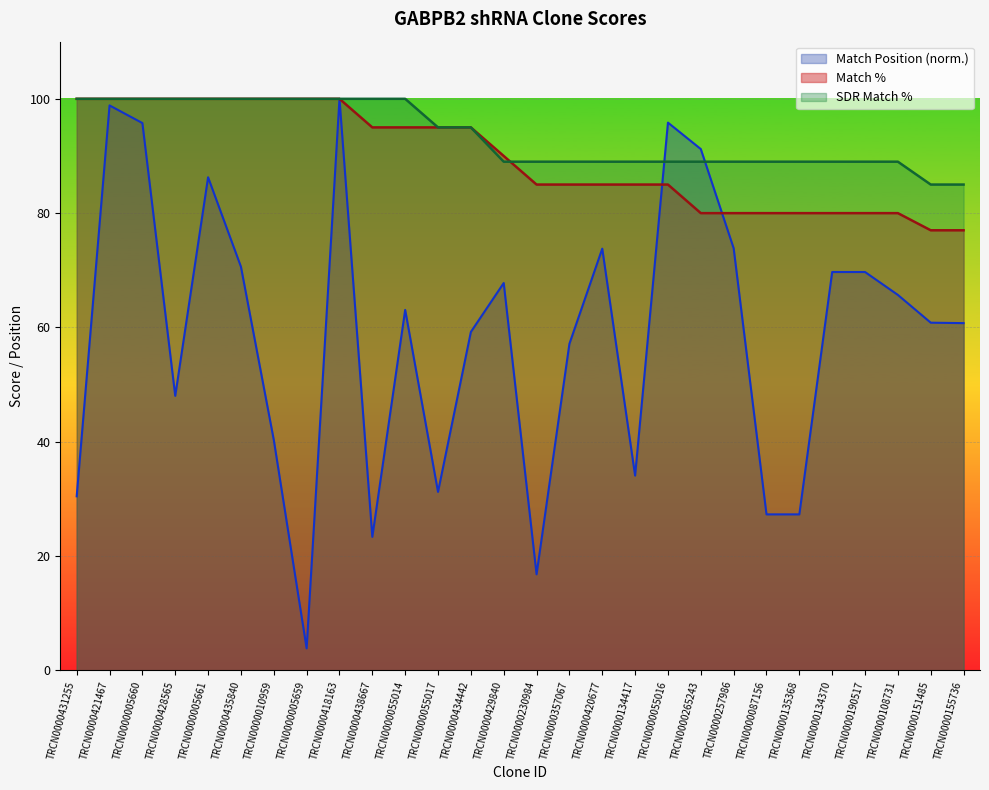

How many categories are shown in the chart?

28